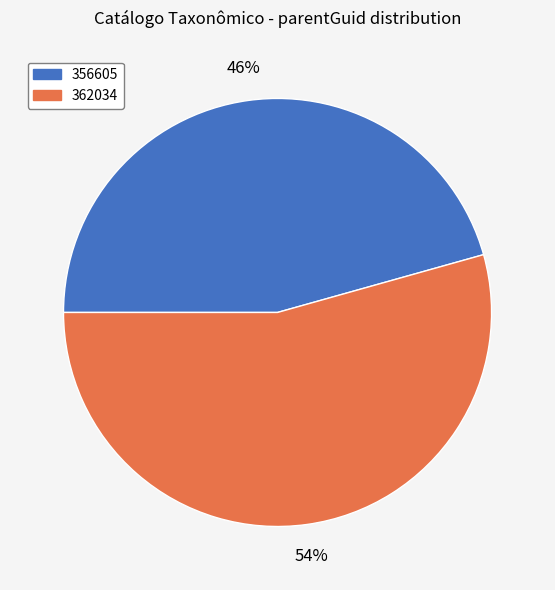

Is it true that 362034 is 54% of the pie?

True